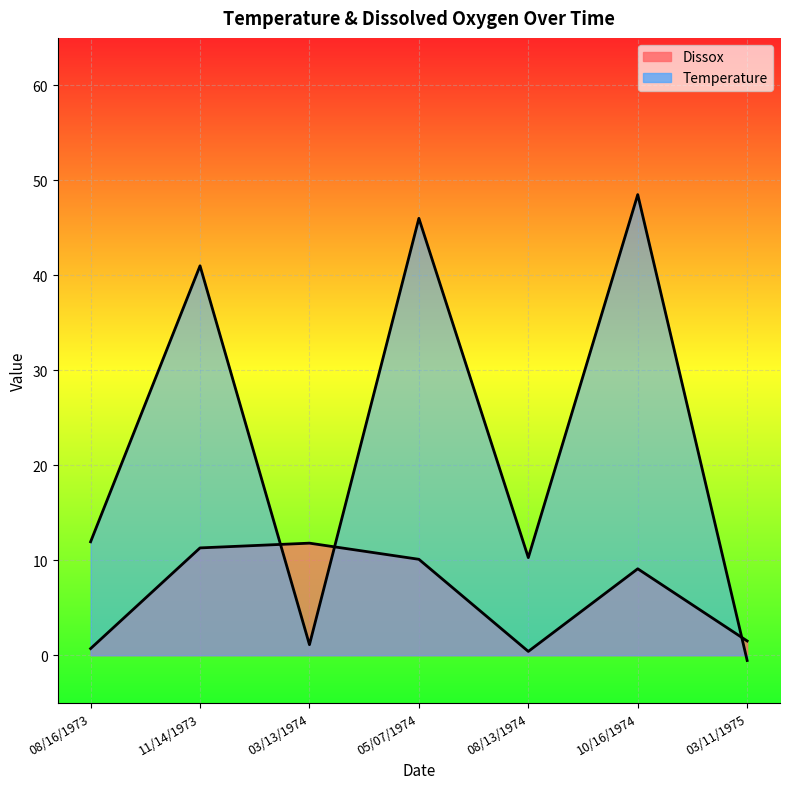

Reading left to right, what are all the values shown in this chart?

Dissox: 08/16/1973=0.7	11/14/1973=11.3	03/13/1974=11.8	05/07/1974=10.1	08/13/1974=0.4	10/16/1974=9.1	03/11/1975=1.5
Temperature: 08/16/1973=11.9	11/14/1973=41.0	03/13/1974=1.1	05/07/1974=46.0	08/13/1974=10.3	10/16/1974=48.5	03/11/1975=-0.6